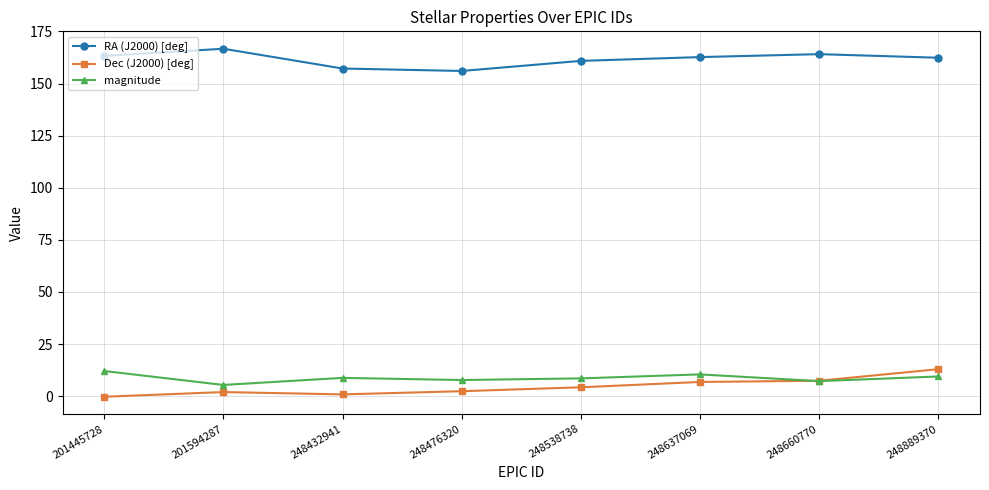

Rank the series at 248432941 from lowest to highest value.

Dec (J2000) [deg], magnitude, RA (J2000) [deg]